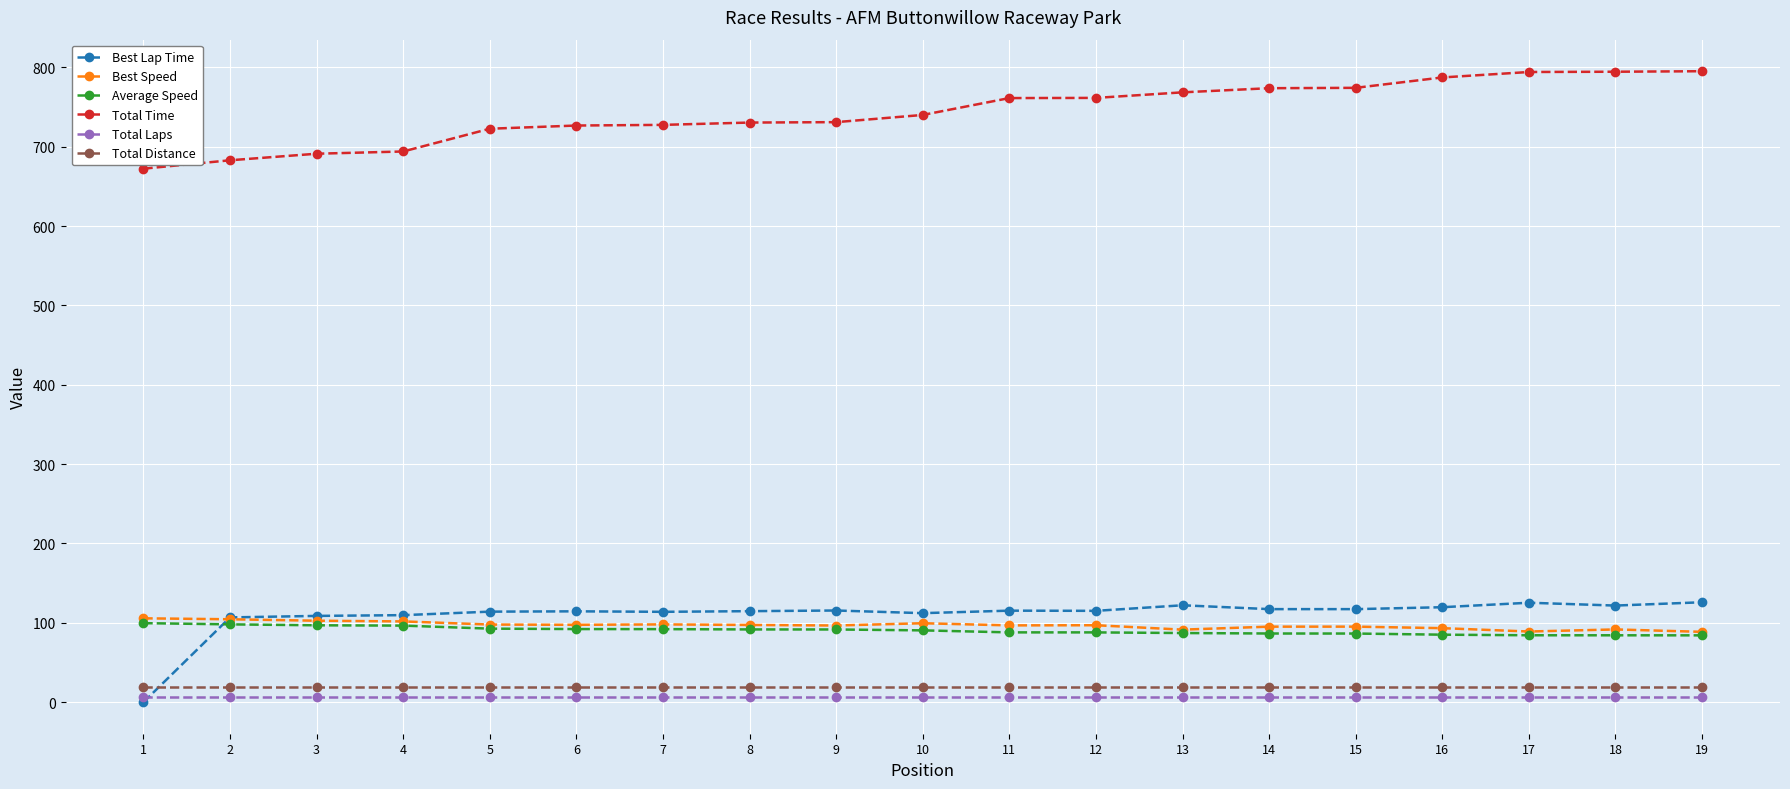

Is the value of Total Laps at 19 greater than the value of Best Lap Time at 3?

No